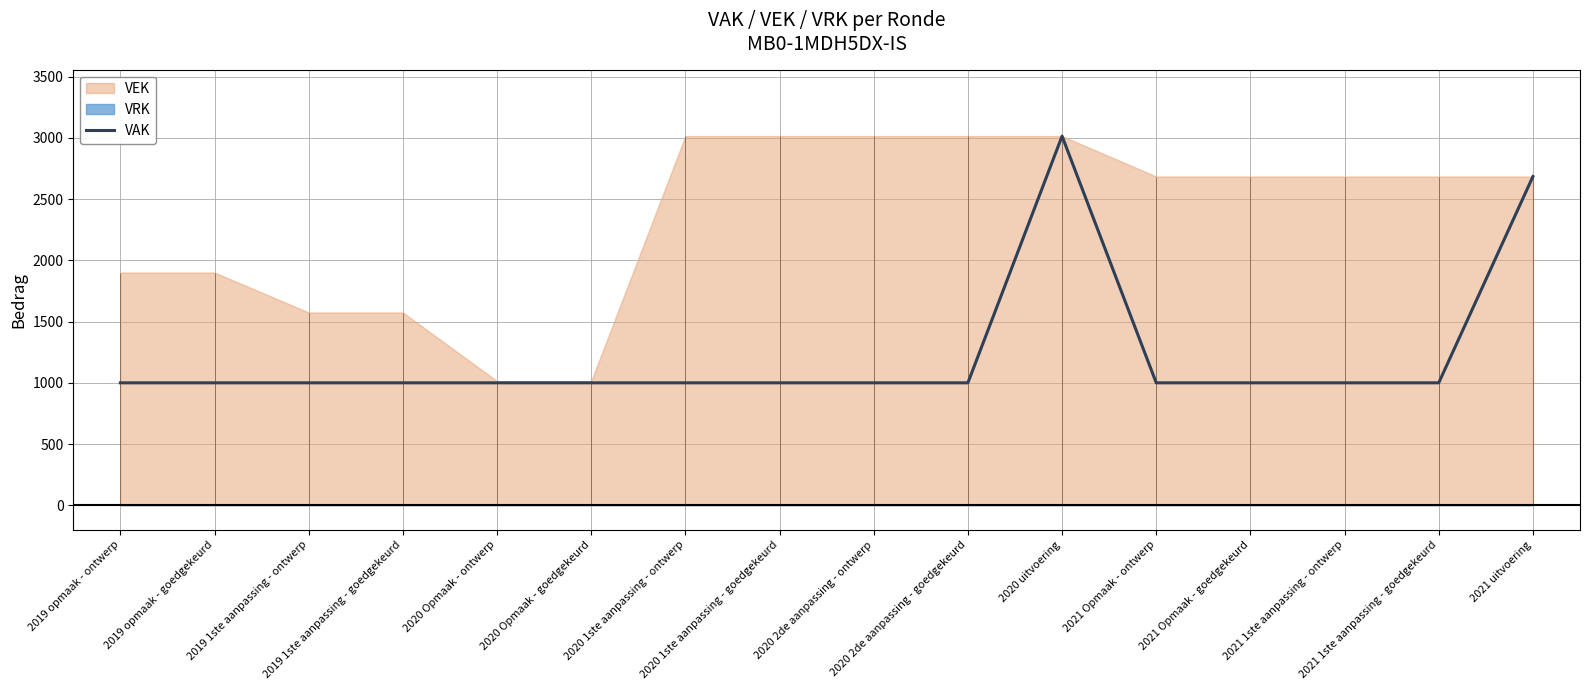

How many data points does each series have?

16